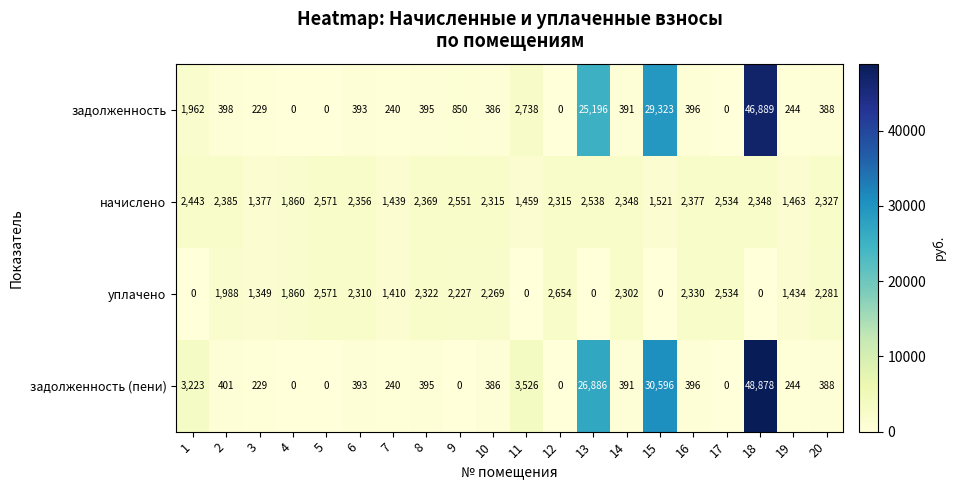

At which category does the chart reach its peak across all series?

18